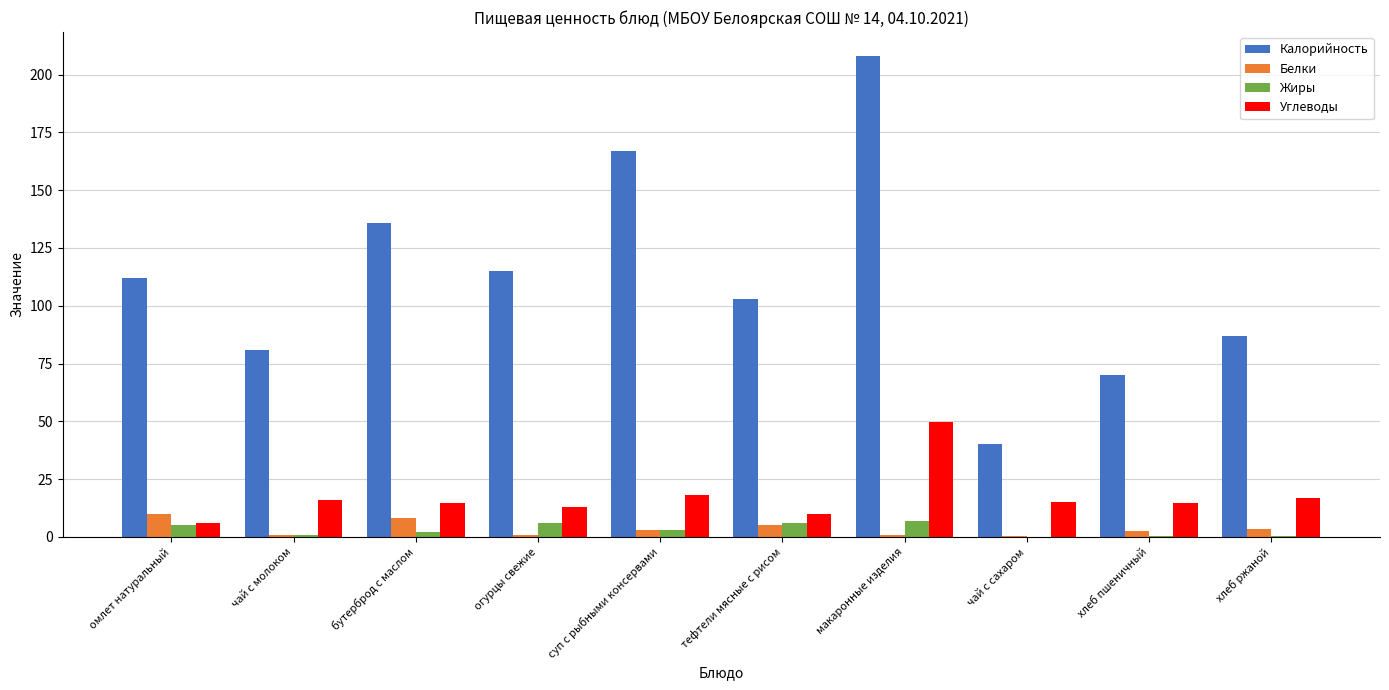

At which category is the sum across all series the highest?

макаронные изделия